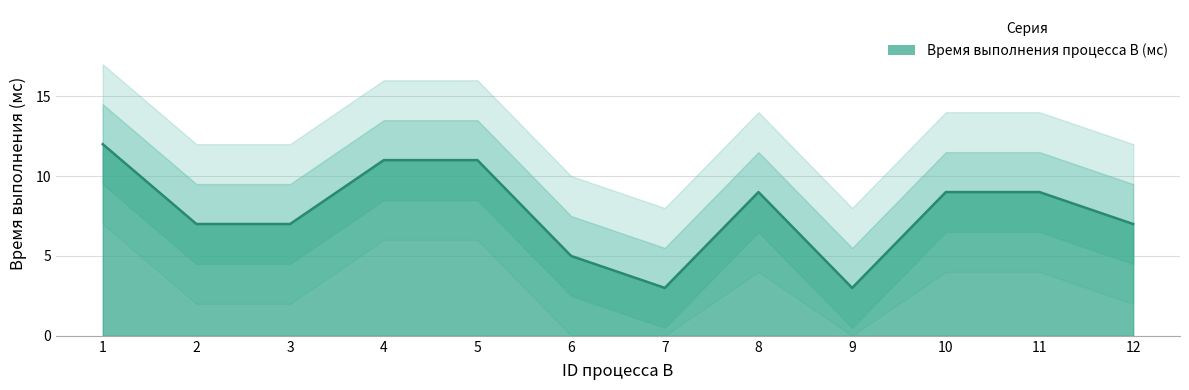

The chart shows a value of 11 at 4. True or false?

True